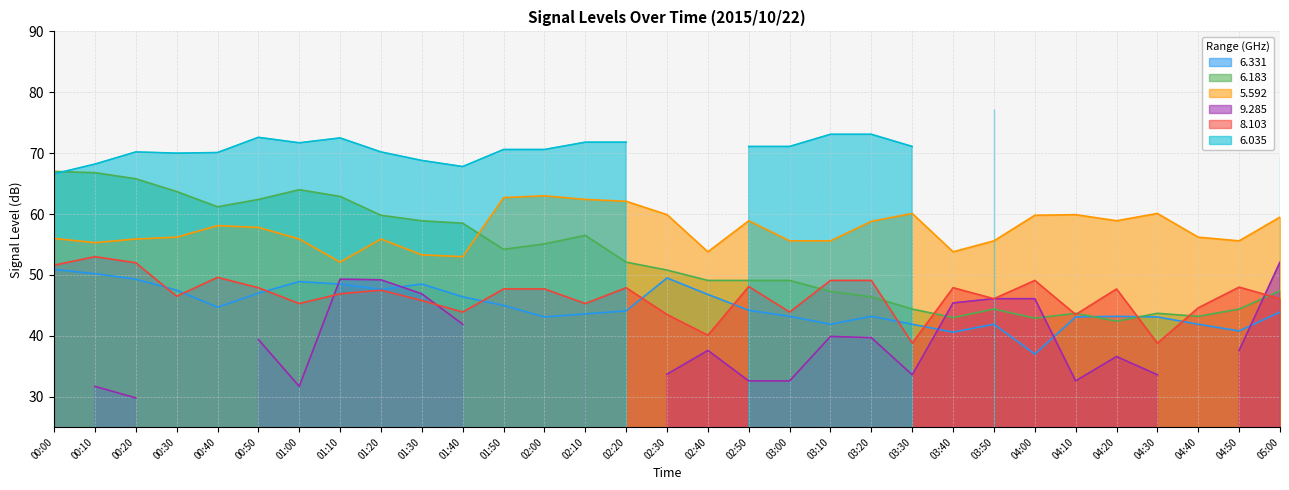

Is it true that 5.592 equals 63.0 at 02:00?

True